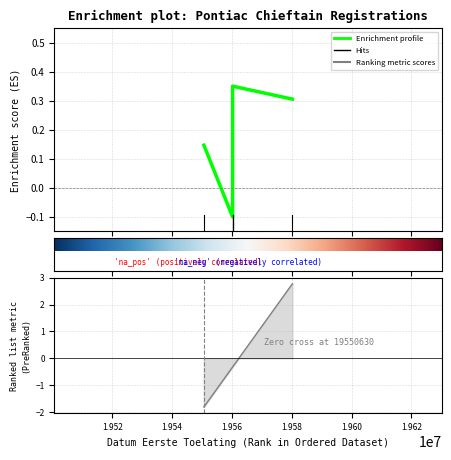

What is the sum of all values?

1.0